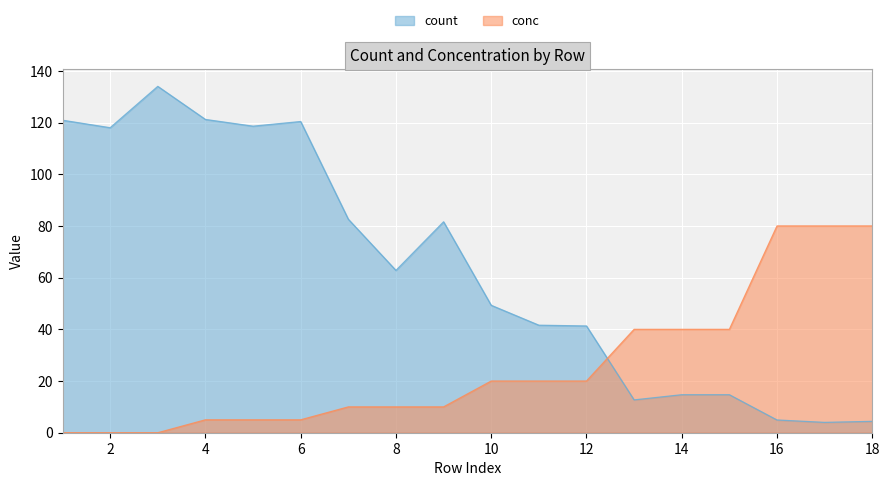

How many data points in count are less than 62?

9